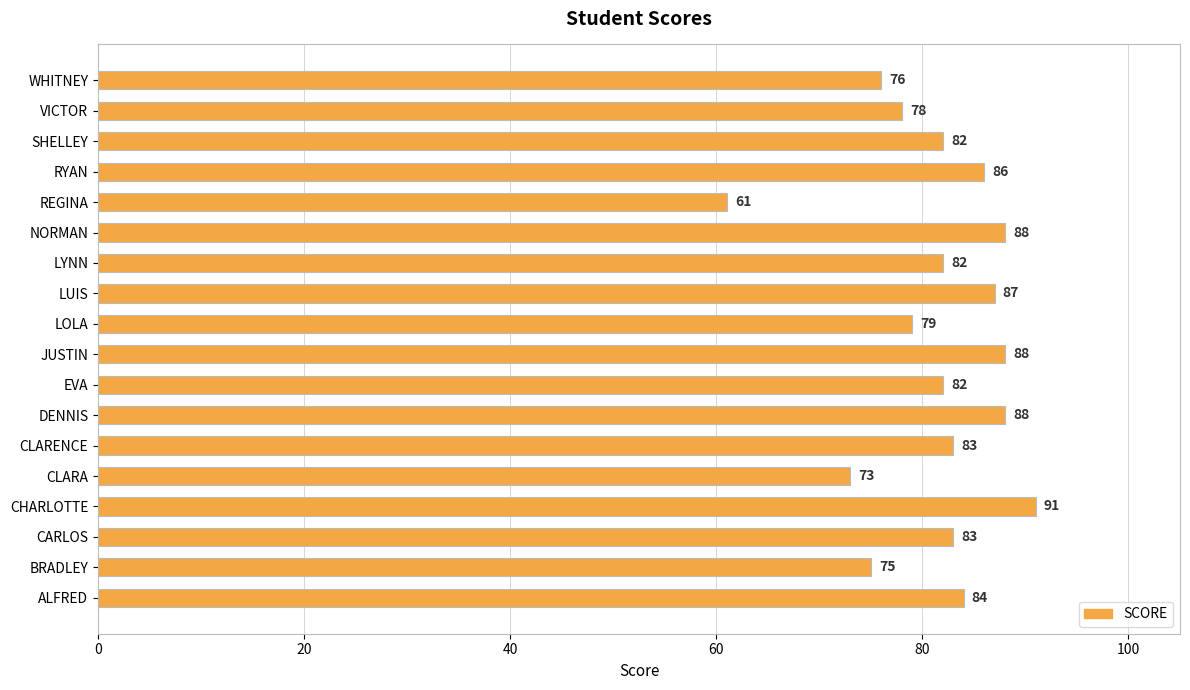

The value at VICTOR is 78. True or false?

True